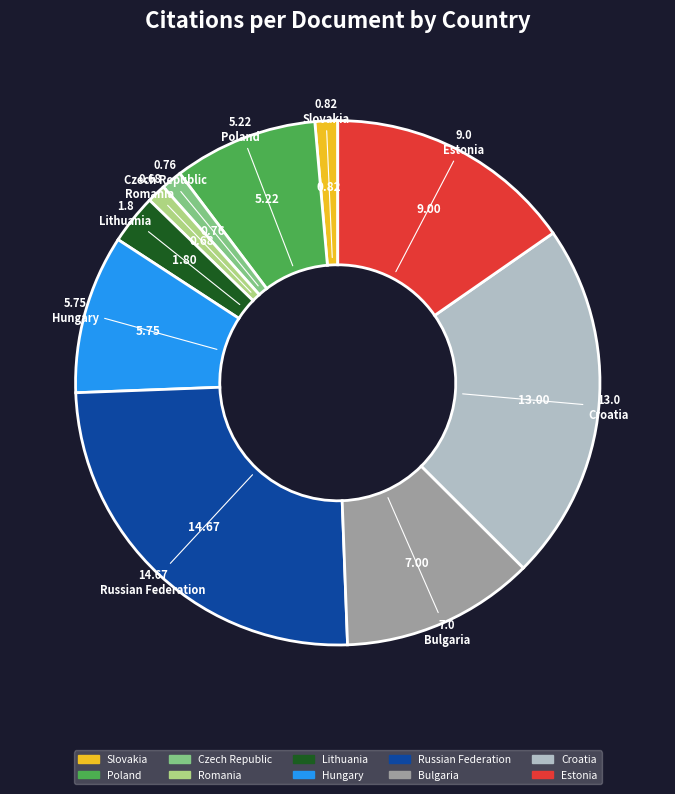

Which has a higher value, Croatia or Romania?

Croatia